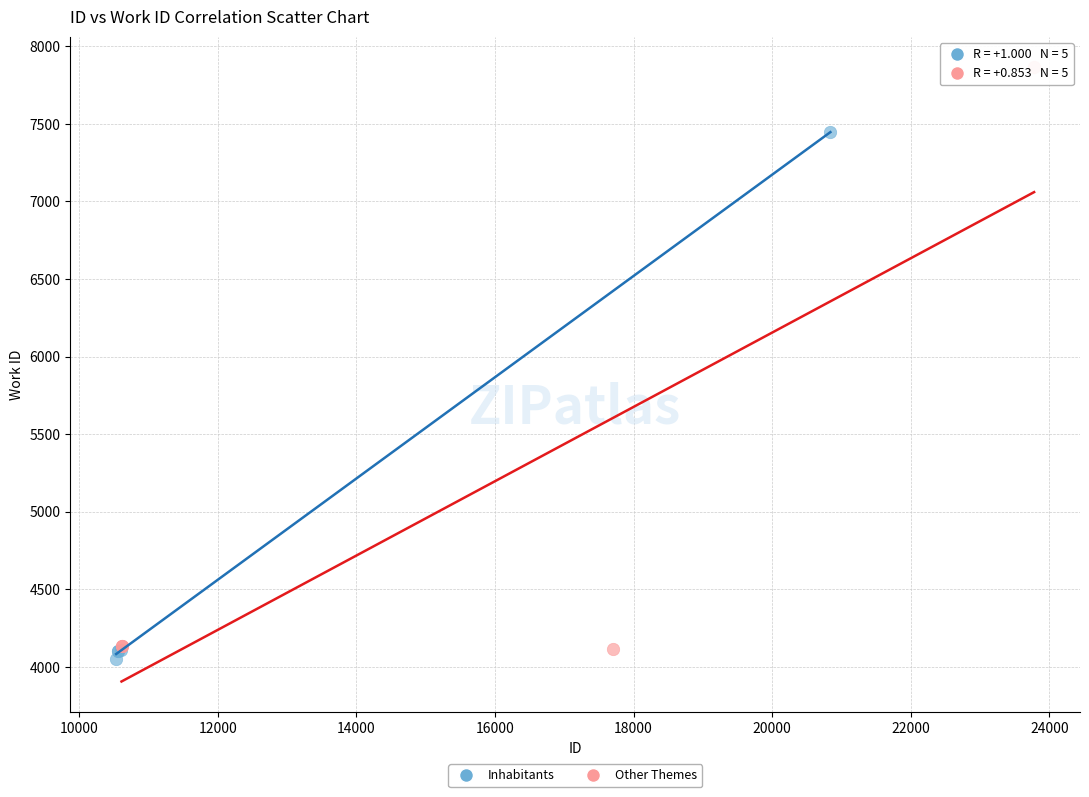

Which series has the largest Y range (max minus min)?

Other Themes